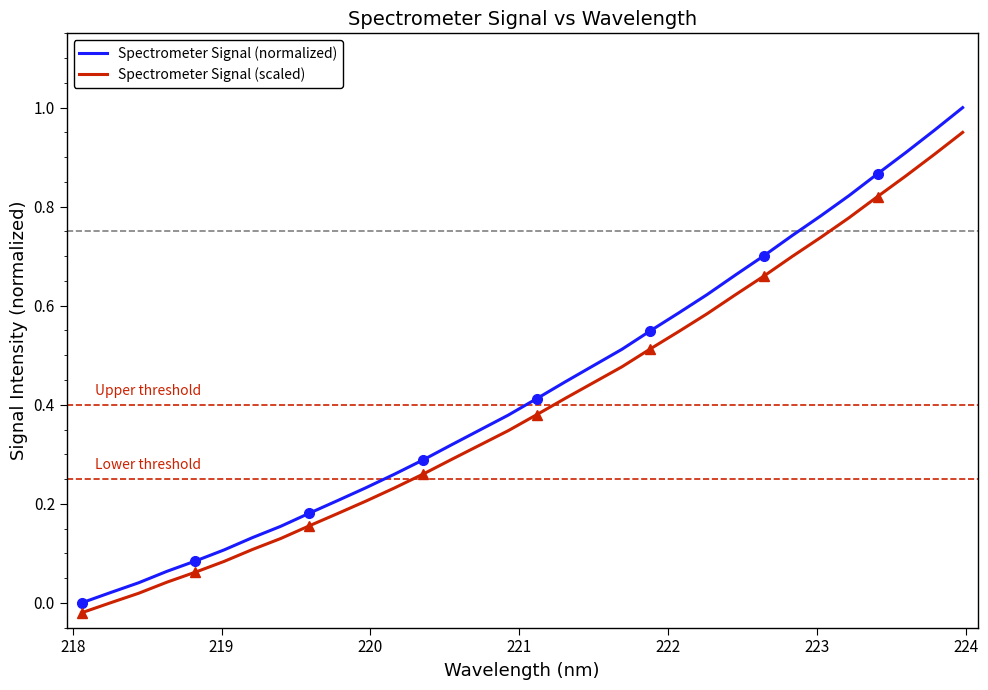

At how many categories does at least one series exceed 0?

31